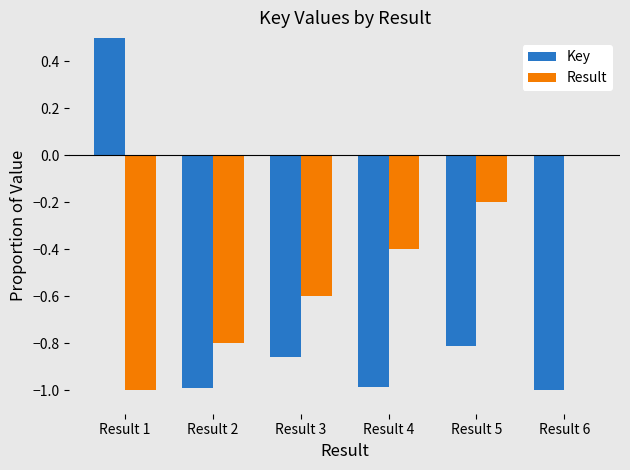

Does the chart contain stacked bars?

No